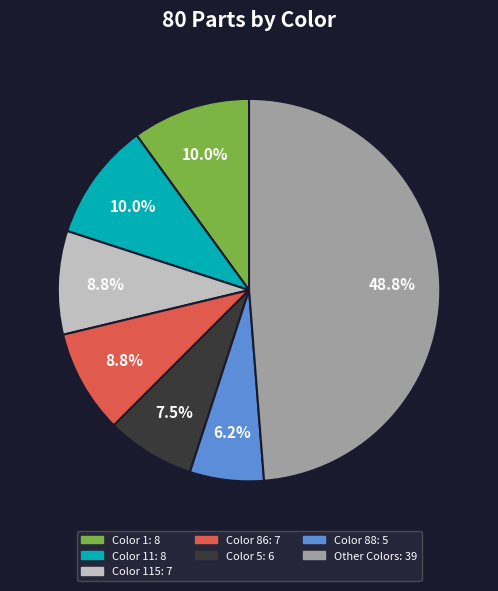

Is there a majority slice in this chart?

No